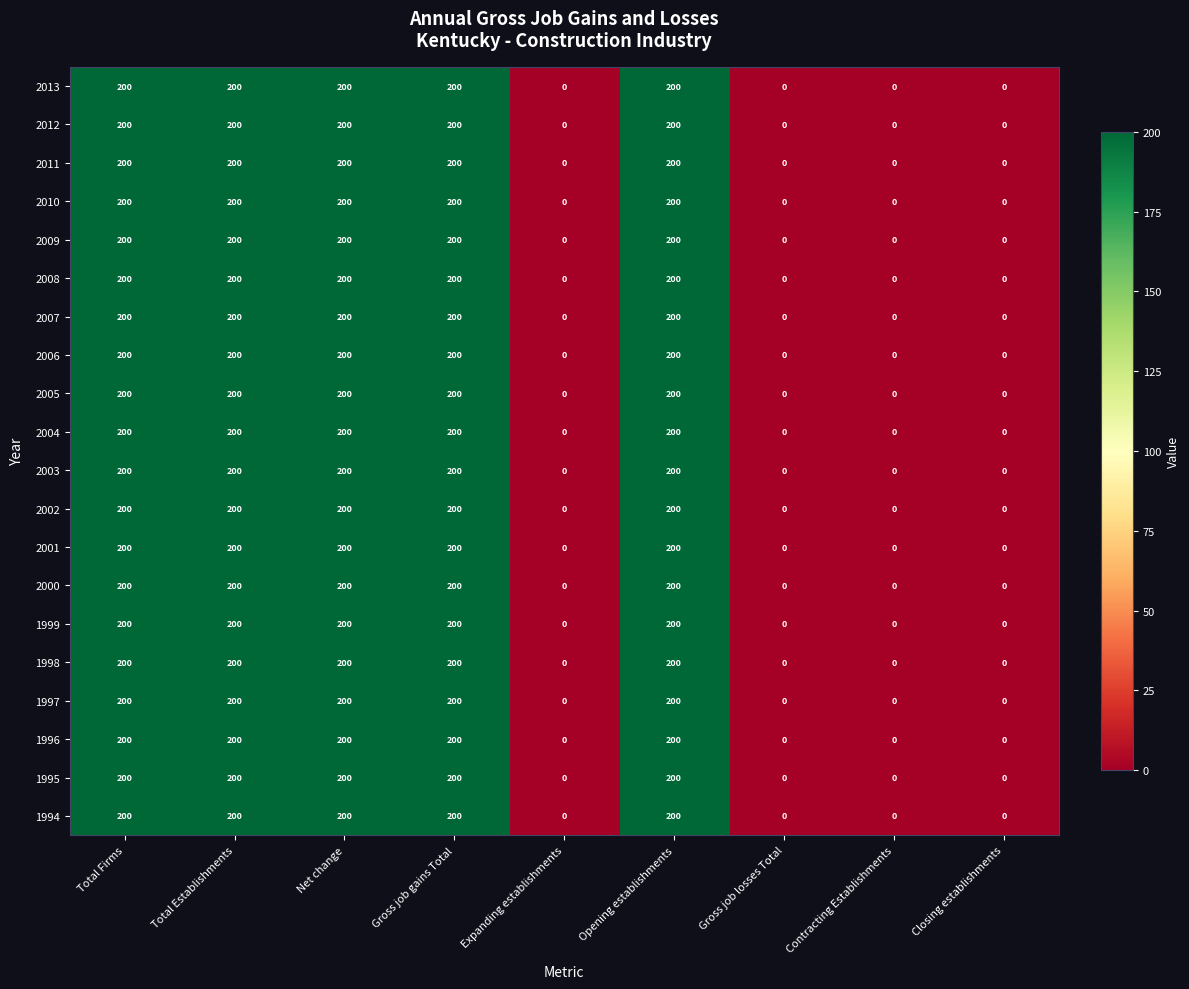

Is the value of 1996 at Closing establishments greater than the value of 2004 at Opening establishments?

No